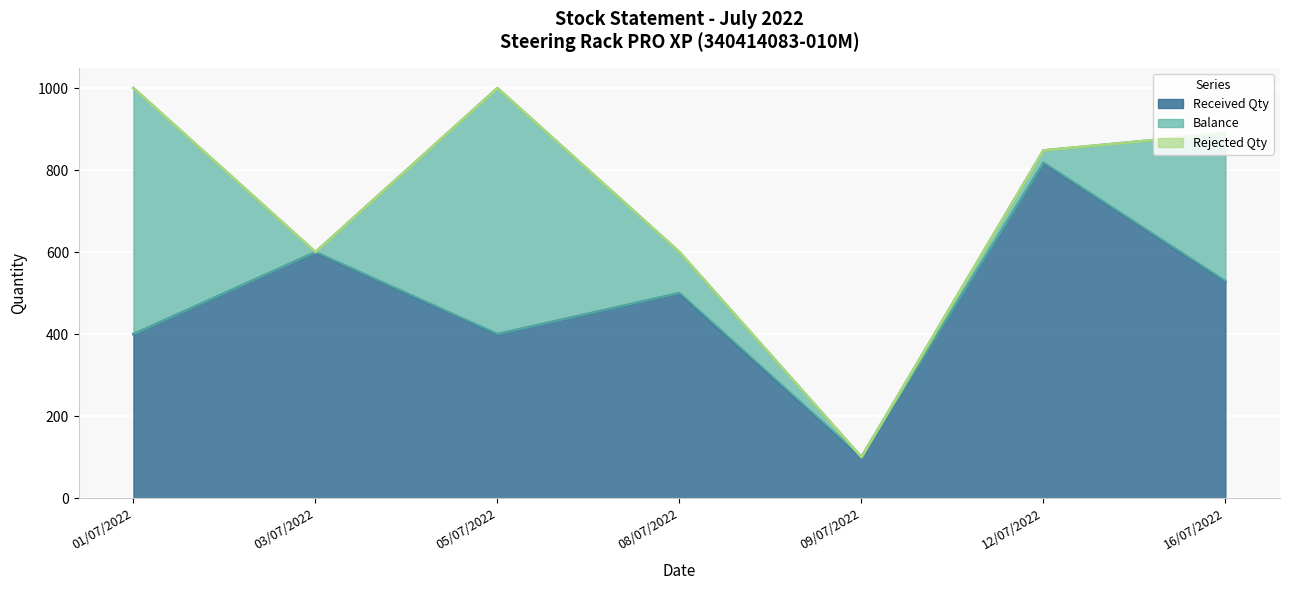

What position from the right is 08/07/2022?

4